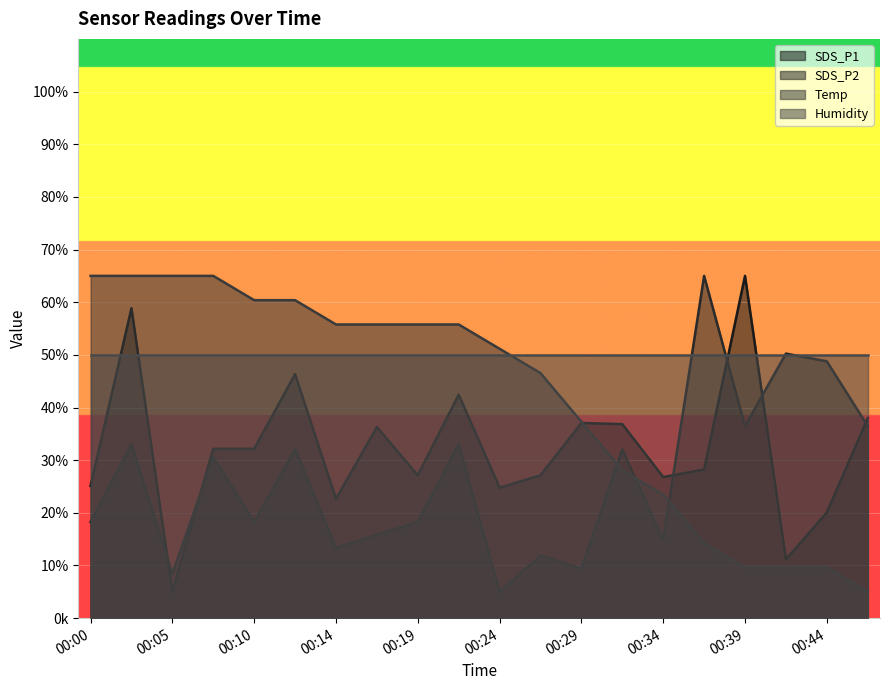

Between 00:07 and 00:17, which series saw the biggest shift?

SDS_P2